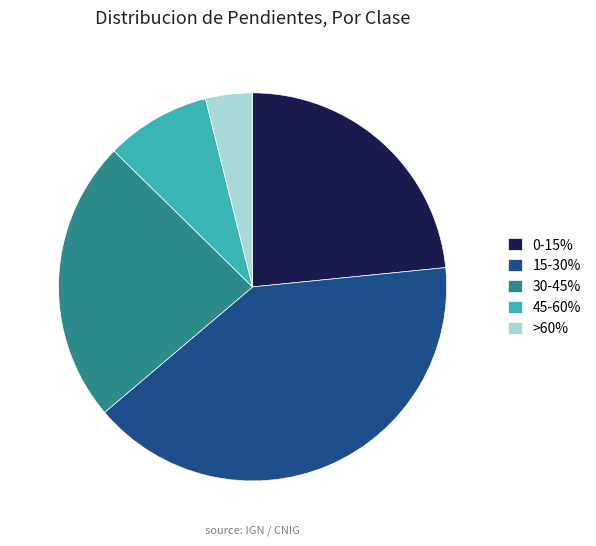

Is there any slice that represents more than half of the pie?

No